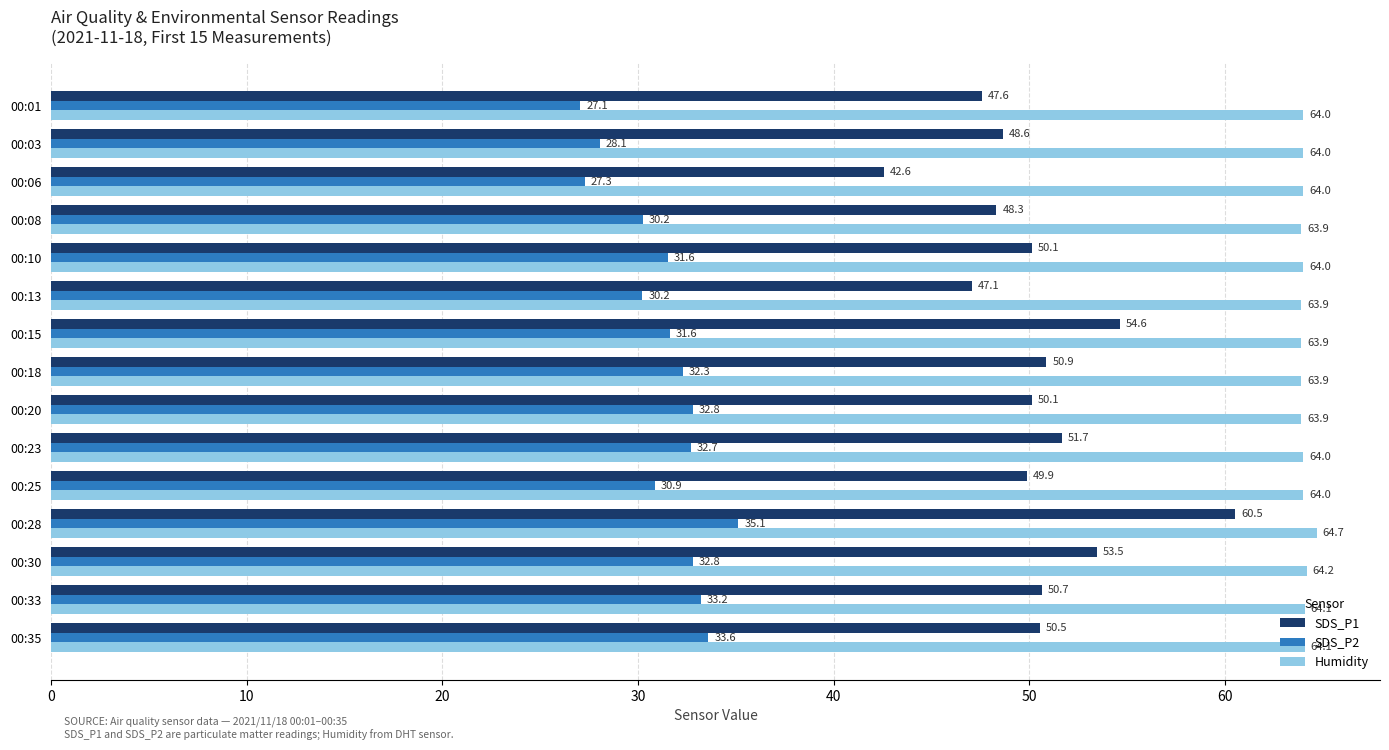

What is the sum of all SDS_P1 values?

756.8